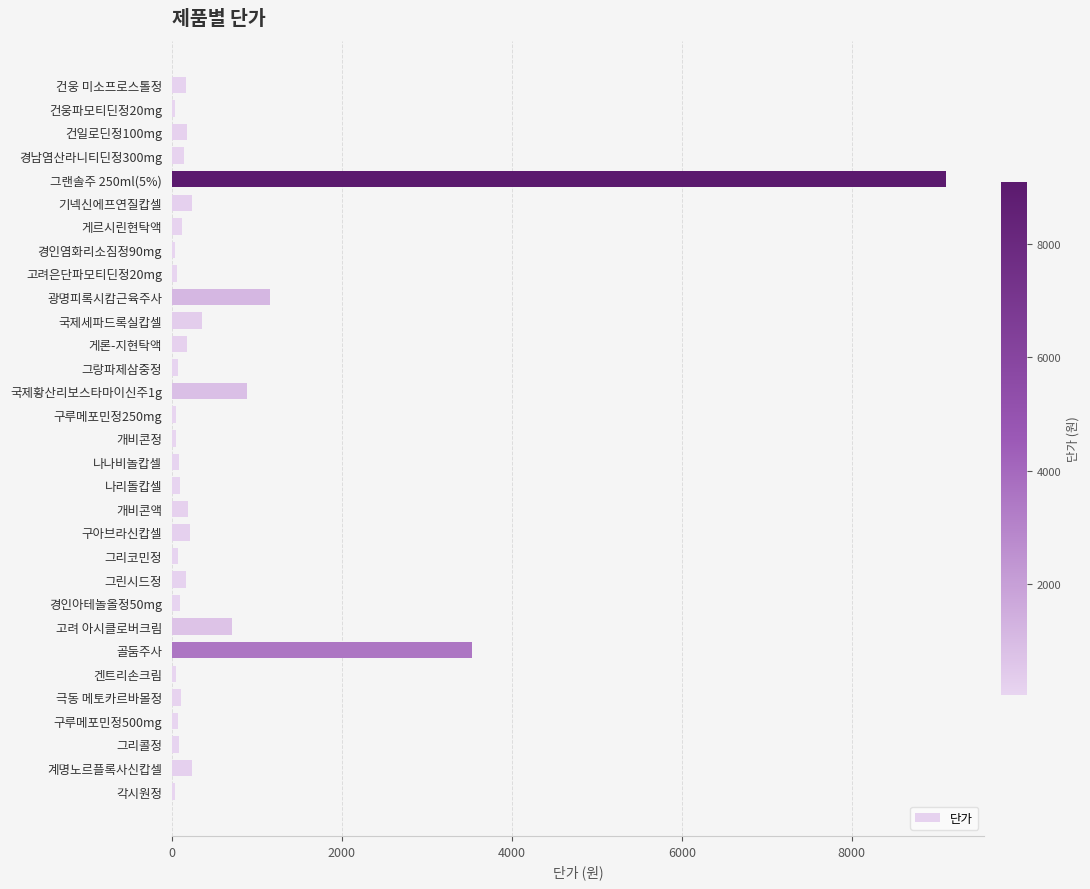

Count the number of categories in the chart.

31